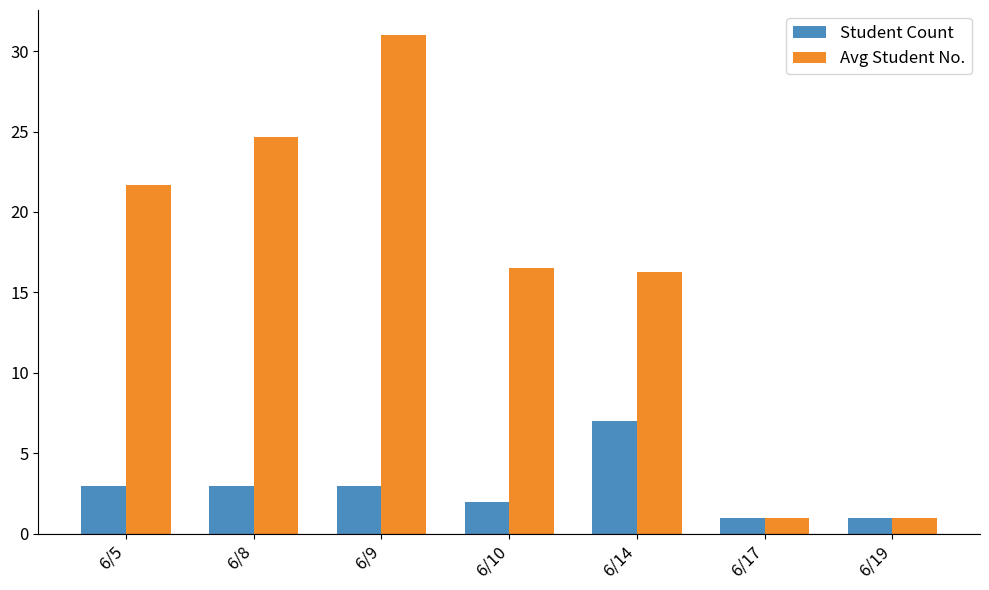

What is the difference between the Avg Student No. values at 6/19 and 6/14?

15.3